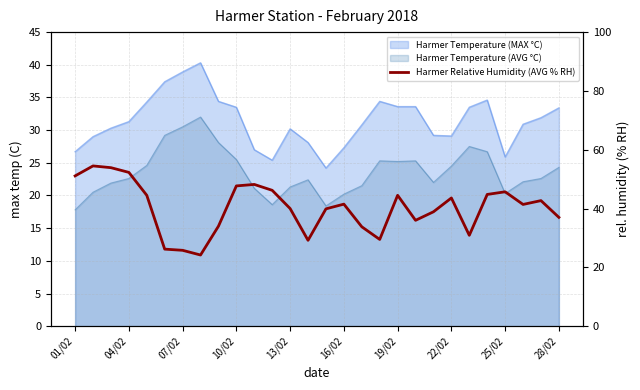

Reading left to right, extract all data points from this chart.

51.1	54.5	53.9	52.3	44.5	26.2	25.8	24.2	34.0	47.7	48.2	46.2	40.0	29.2	39.9	41.5	33.8	29.5	44.5	36.0	38.9	43.6	30.9	44.8	45.7	41.4	42.7	37.0